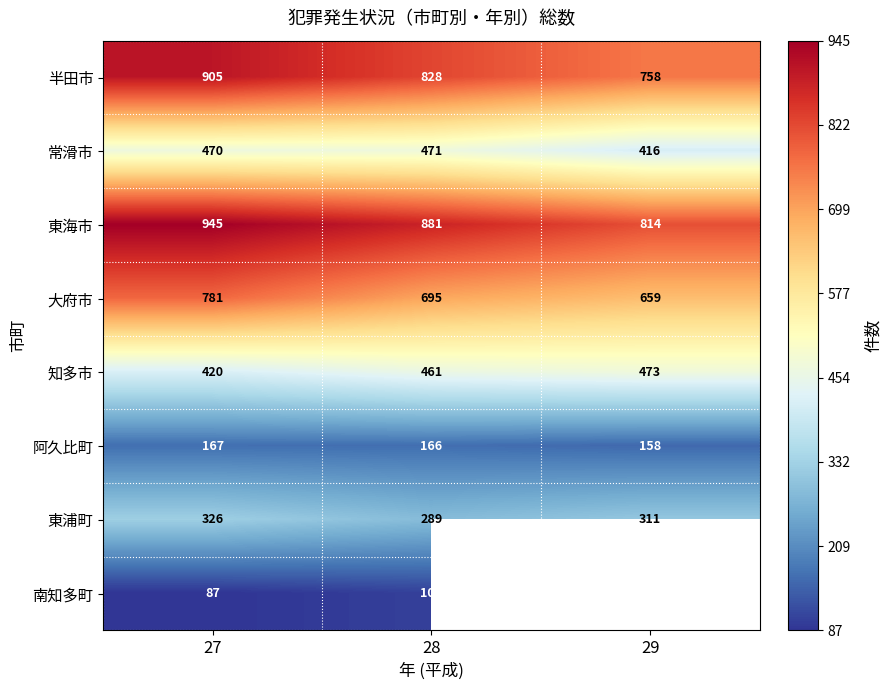

The 阿久比町 series shows 89.4 at 28. True or false?

False